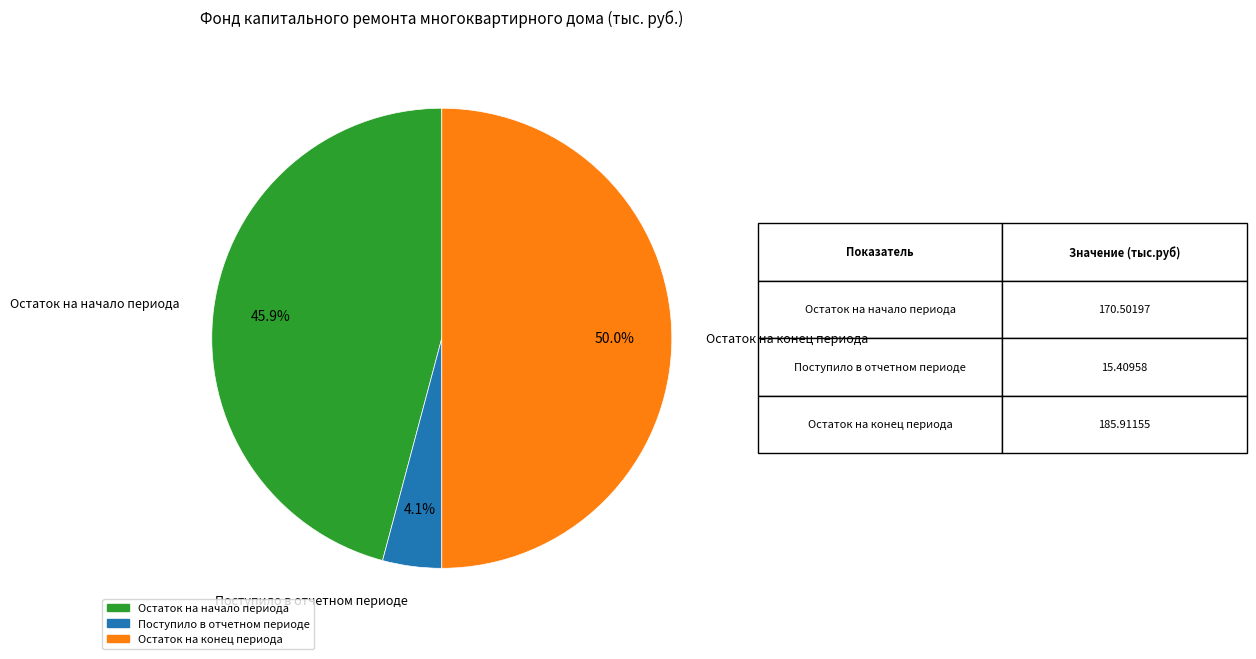

Is Остаток на начало периода the majority of the pie?

No